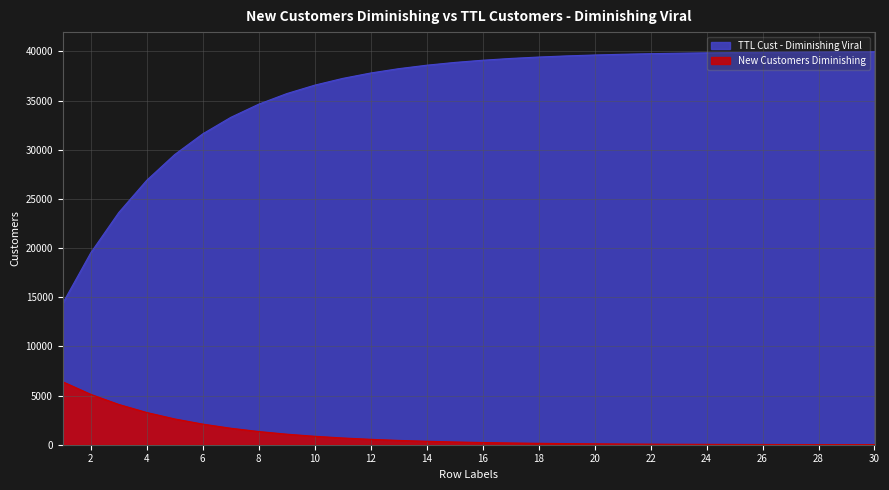

Reading left to right, extract all data points from this chart.

New Customers Diminishing: 1=14400.0	2=19520.0	3=23616.0	4=26892.8	5=29514.2	6=31611.4	7=33289.1	8=34631.3	9=35705.0	10=36564.0	11=37251.2	12=37801.0	13=38240.8	14=38592.6	15=38874.1	16=39099.3	17=39279.4	18=39423.5	19=39538.8	20=39631.1	21=39704.9	22=39763.9	23=39811.1	24=39848.9	25=39879.1	26=39903.3	27=39922.6	28=39938.1	29=39950.5	30=39960.4
TTL Cust - Diminishing Viral: 1=6400.0	2=5120.0	3=4096.0	4=3276.8	5=2621.4	6=2097.2	7=1677.7	8=1342.2	9=1073.7	10=859.0	11=687.2	12=549.8	13=439.8	14=351.8	15=281.5	16=225.2	17=180.1	18=144.1	19=115.3	20=92.2	21=73.8	22=59.0	23=47.2	24=37.8	25=30.2	26=24.2	27=19.3	28=15.5	29=12.4	30=9.9